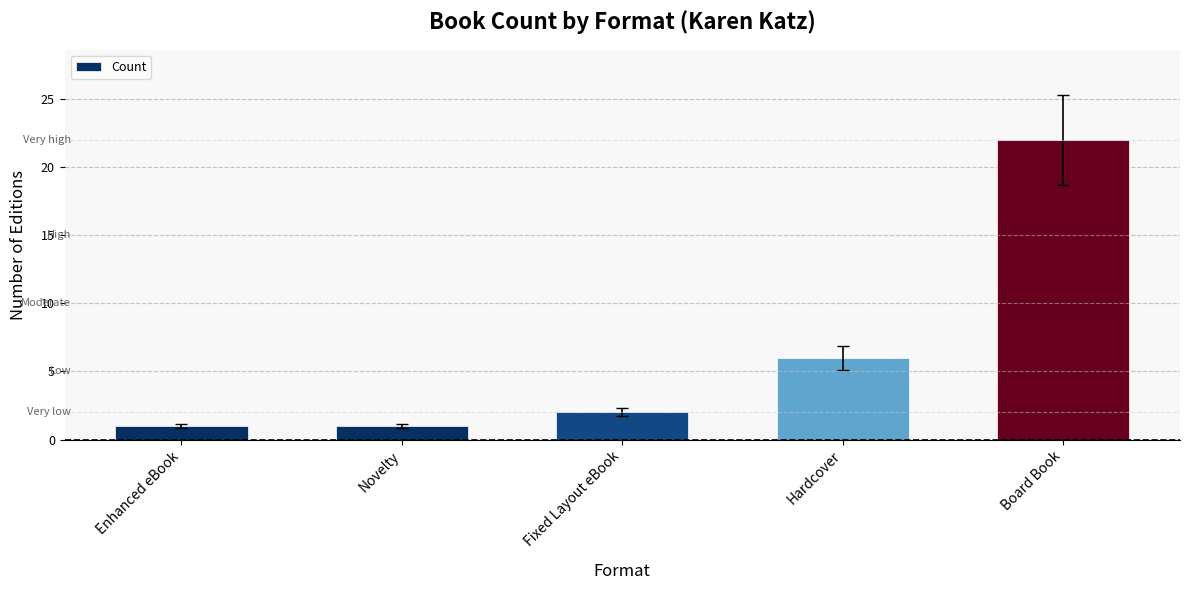

Which label corresponds to the largest value in the chart?

Board Book